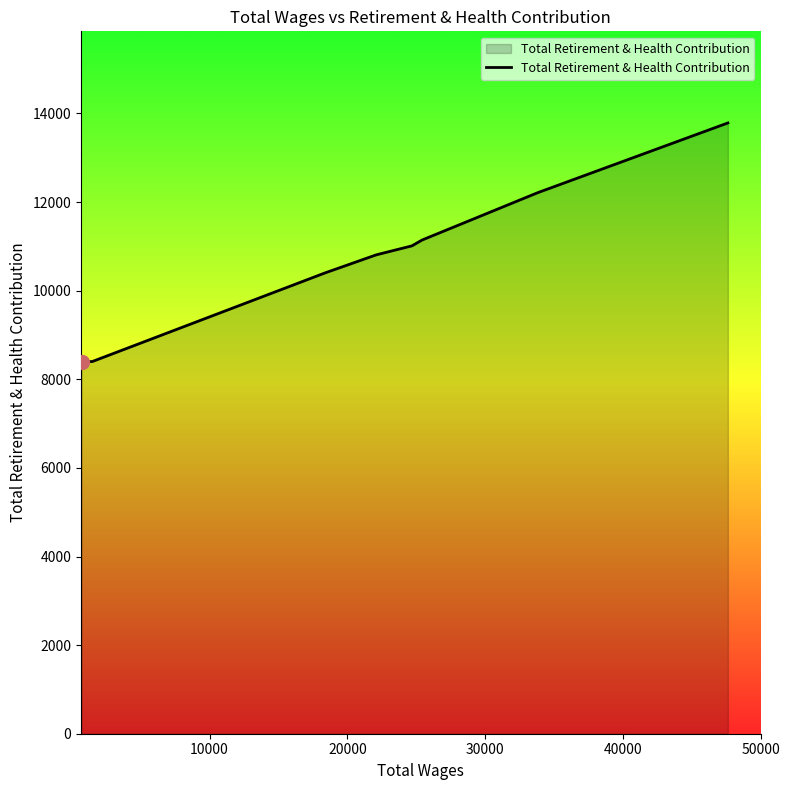

What is the maximum value shown in the chart?

13786